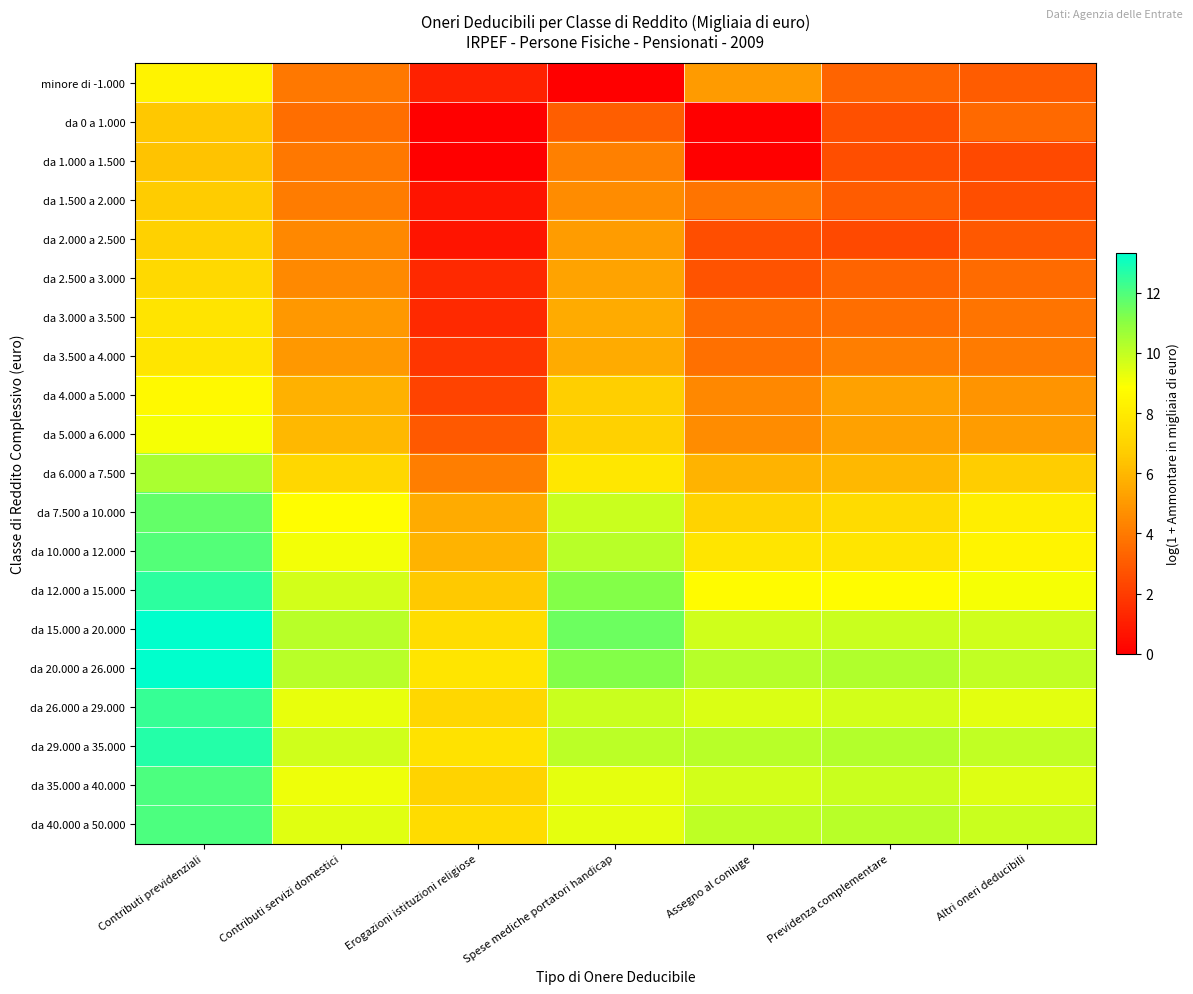

Which series has the largest range (max minus min)?

minore di -1.000